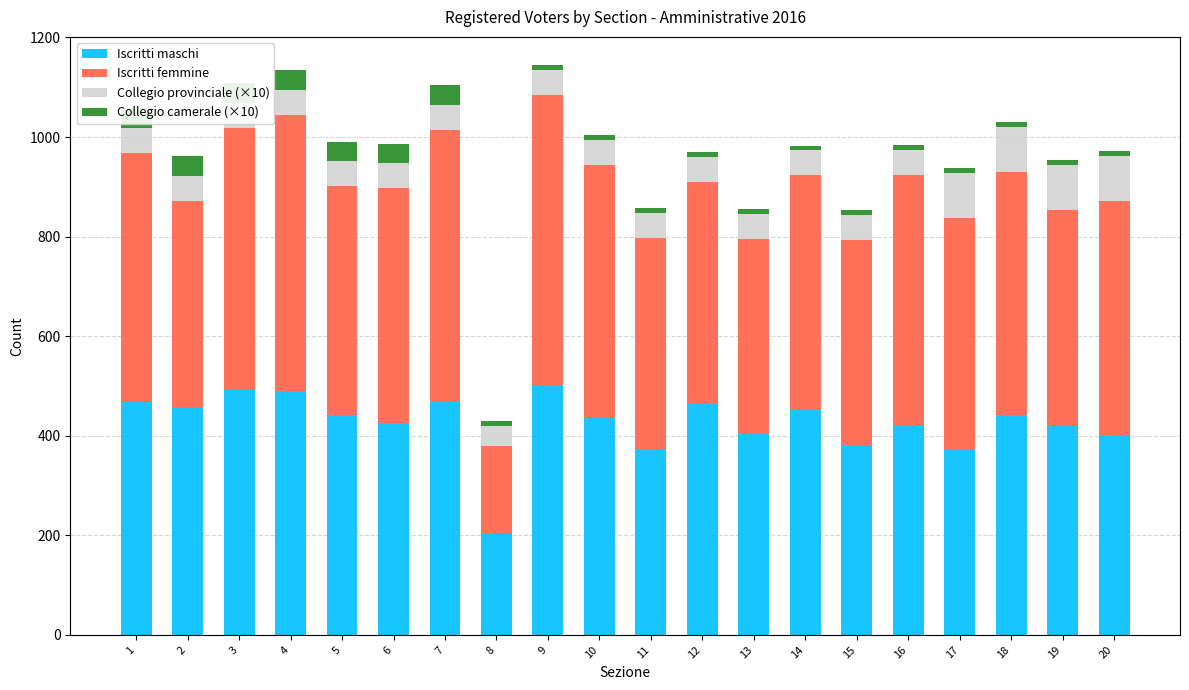

Is it true that Collegio provinciale (×10) equals 50 at 3?

True